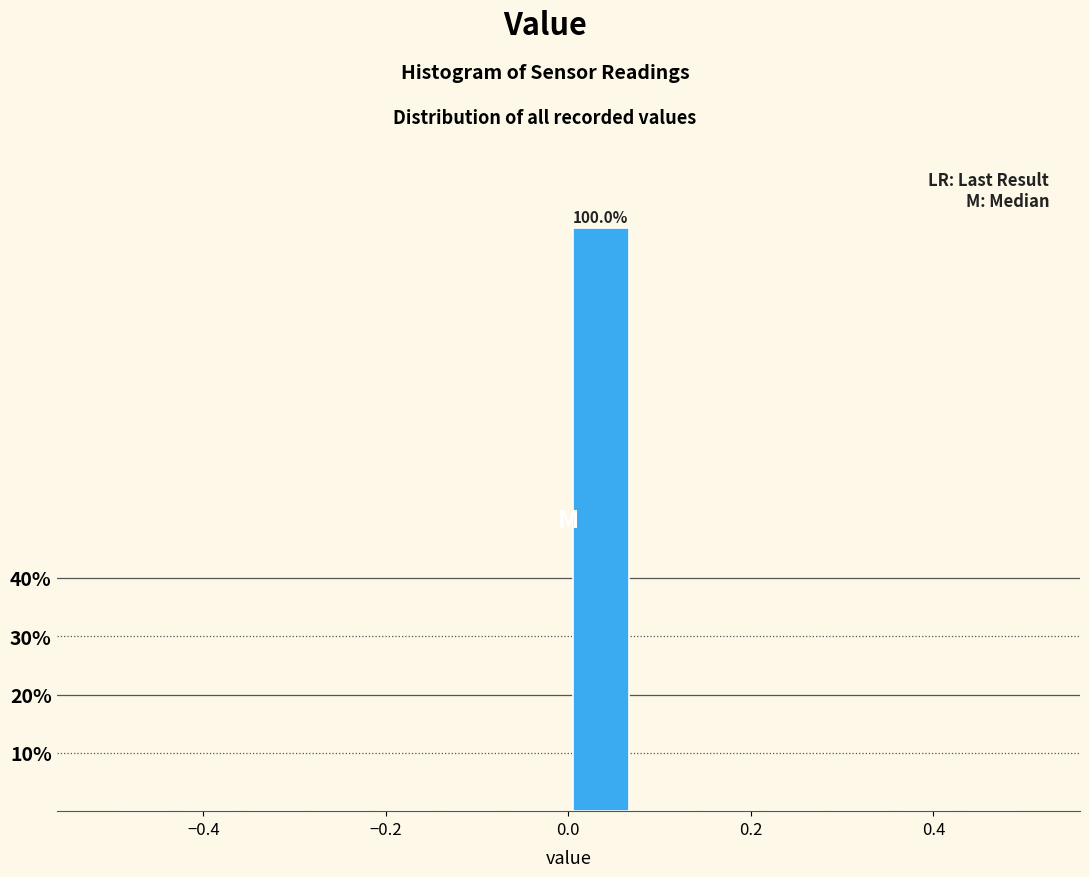

Around what value on the x-axis is the tallest bar? Give the approximate position of its centre, as read against the axis.

0.04